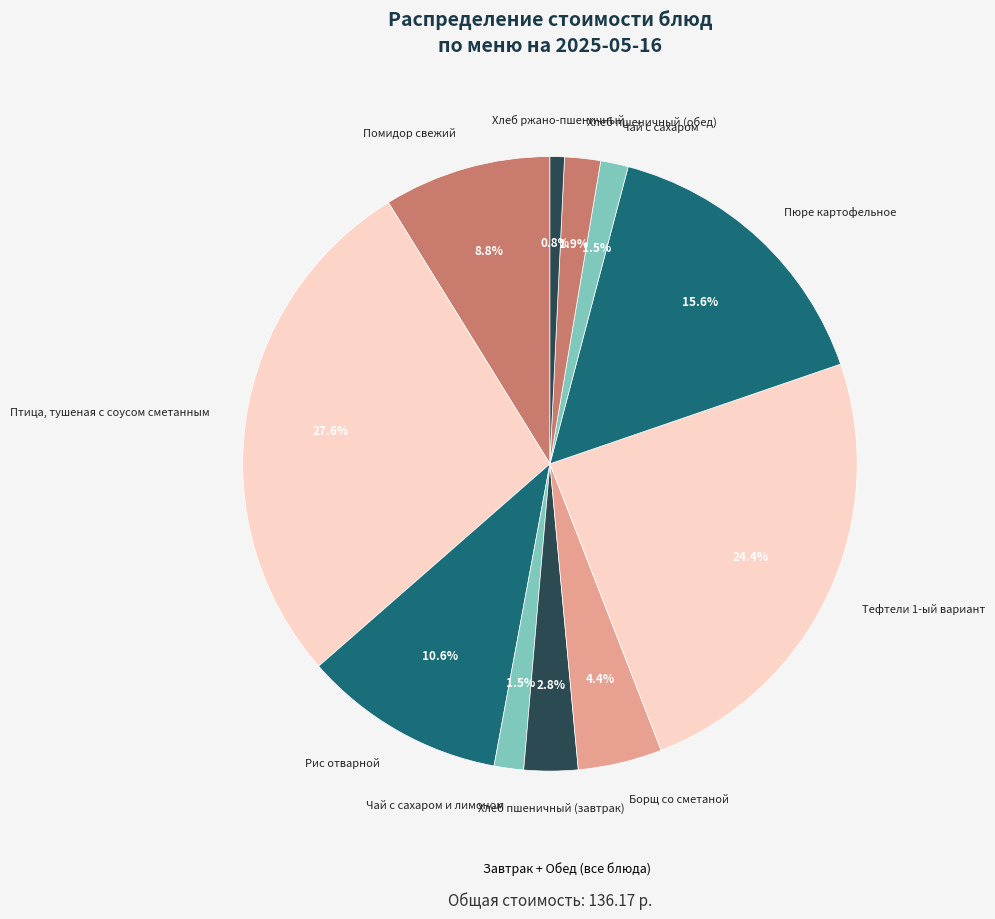

Which slice is the largest?

Птица, тушеная с соусом сметанным